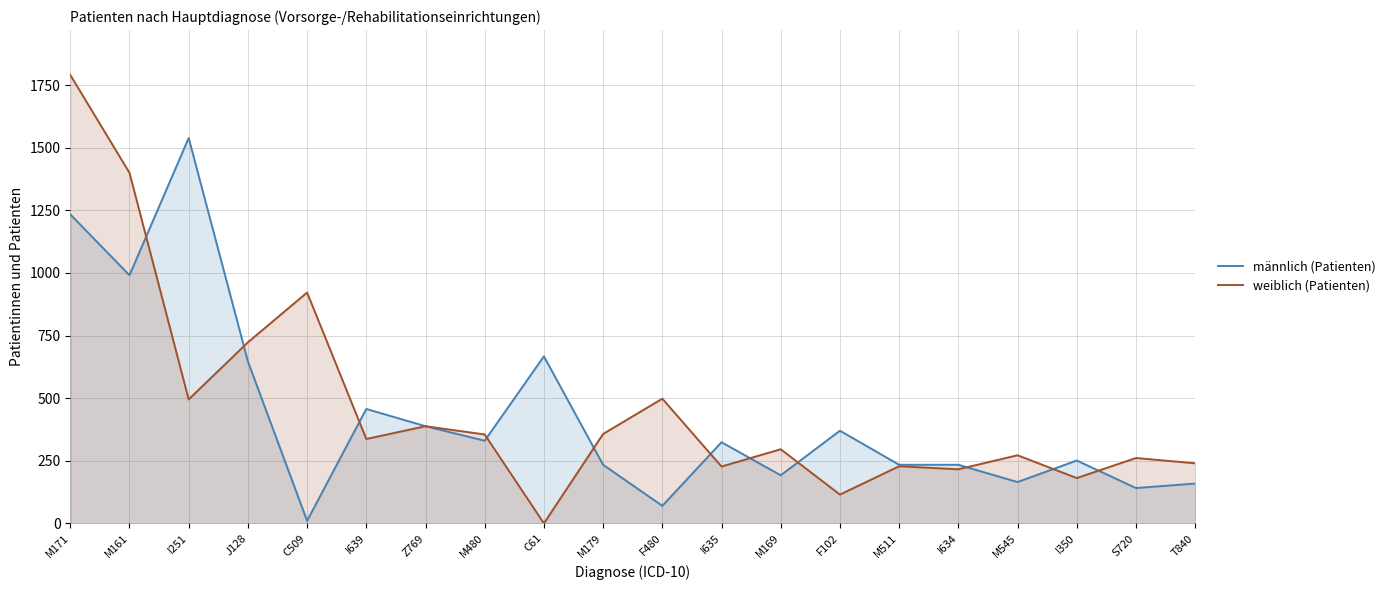

Between Z769 and T840, which series saw the biggest shift?

männlich (Patienten)